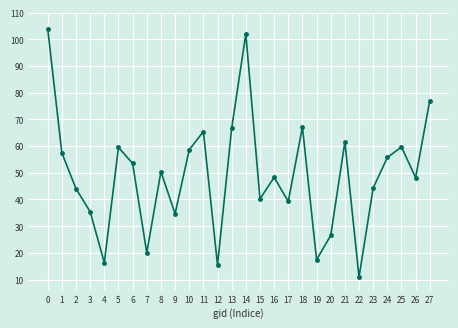

What is the value of the 8th point from the left?

20.0